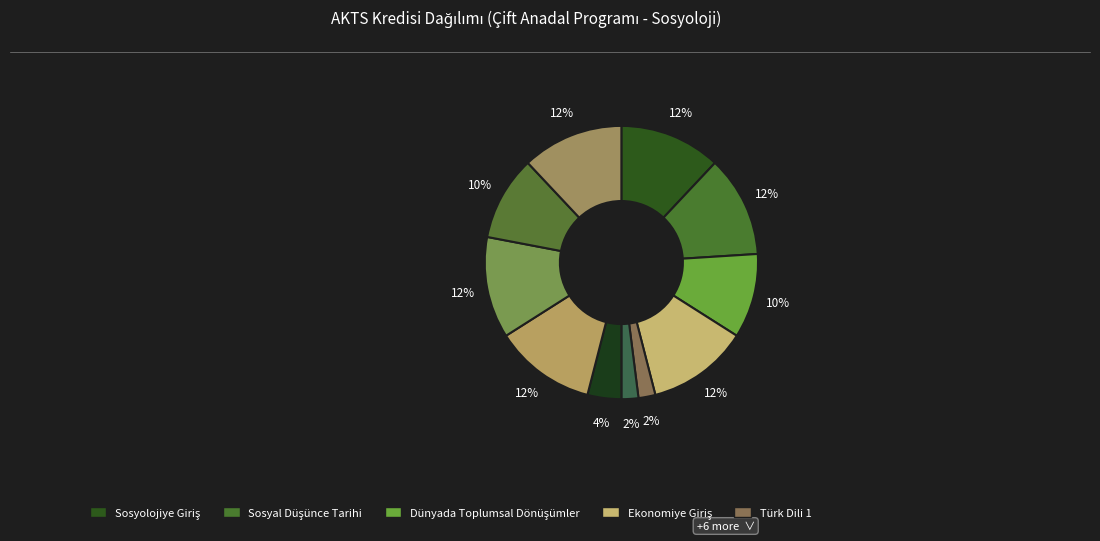

Count the number of slices in the pie.

11